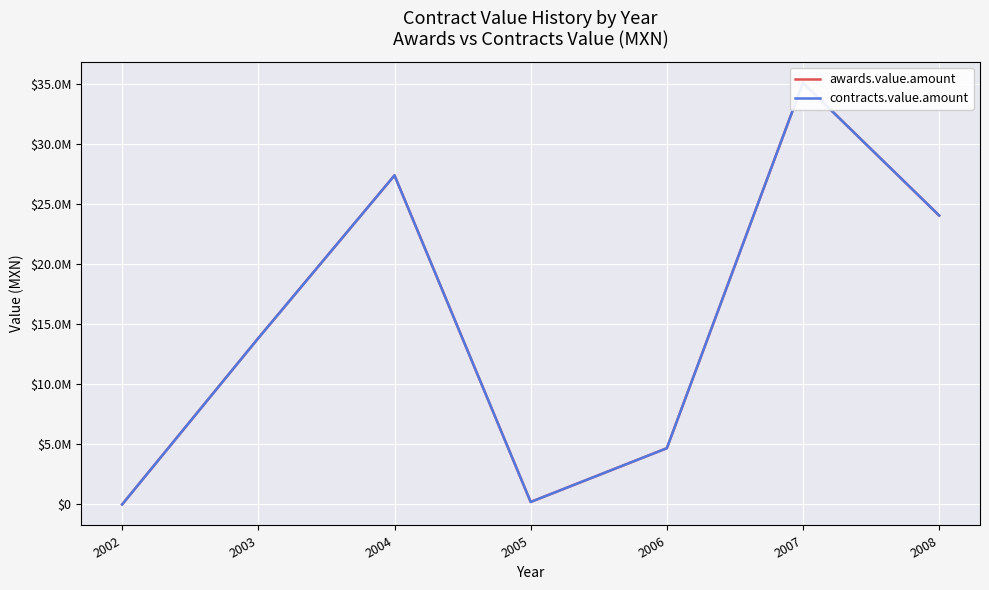

How many data points in awards.value.amount are less than 13854164?

3